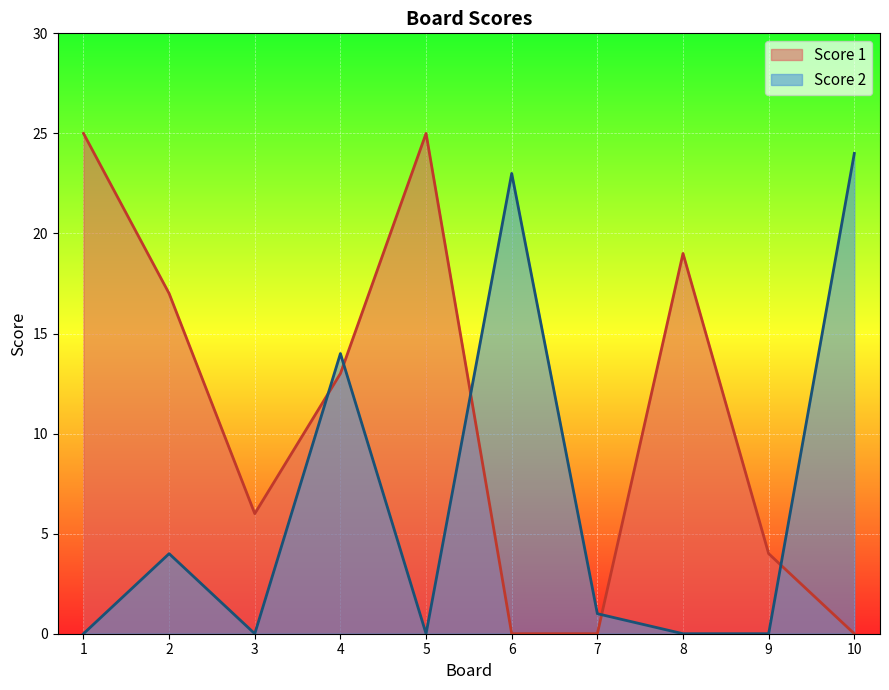

How many interior local valleys does the Score 1 series have?

1